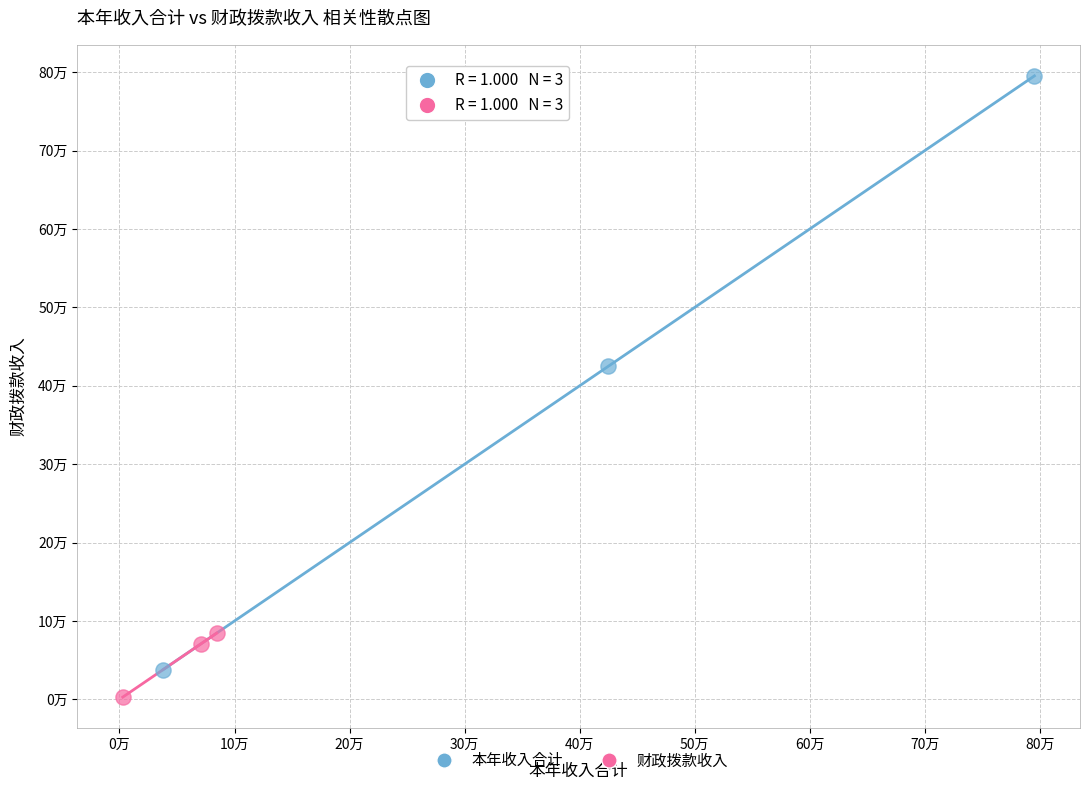

What are all the series names shown in the legend?

本年收入合计, 财政拨款收入